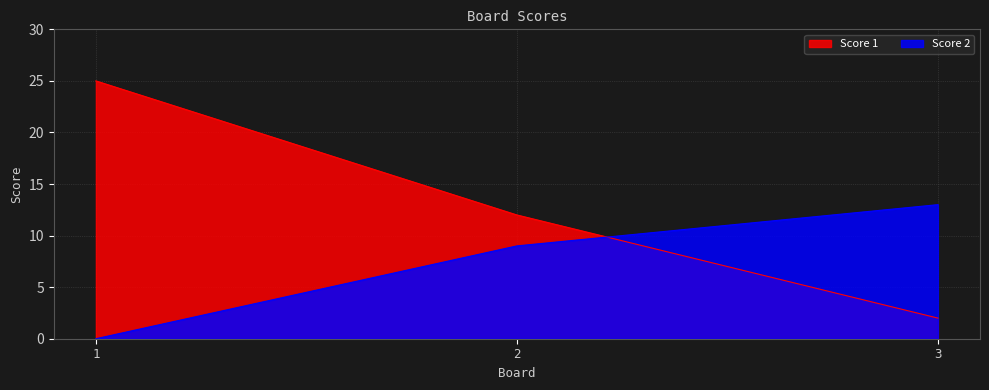

At which label is Score 1 closest to 13?

2